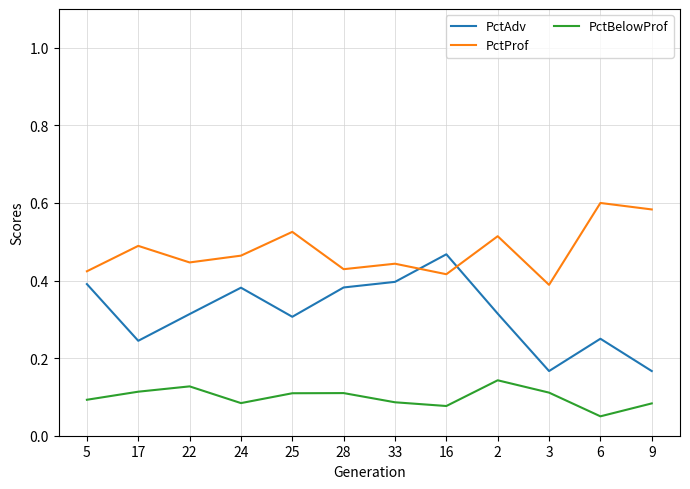

What position from the left is 17?

2